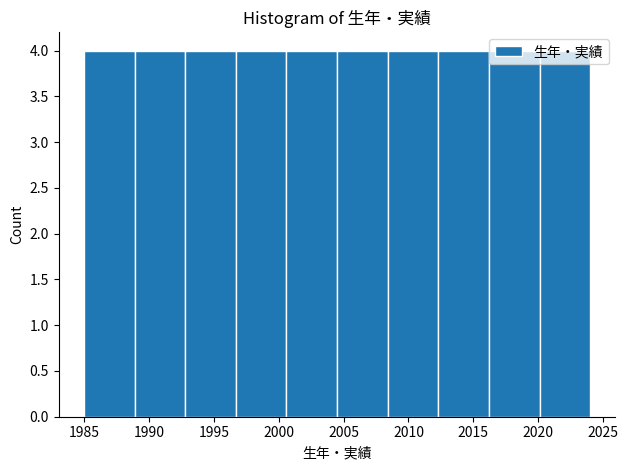

Reading left to right, list every bar in this chart as the range it spans on the x-axis followed by its height. Neither the bar edges nor the heights are printed on the chart, so give them approximately, as read against the axes.

1985.0 to 1988.9: 4
1988.9 to 1992.8: 4
1992.8 to 1996.7: 4
1996.7 to 2000.6: 4
2000.6 to 2004.5: 4
2004.5 to 2008.4: 4
2008.4 to 2012.3: 4
2012.3 to 2016.2: 4
2016.2 to 2020.1: 4
2020.1 to 2024.0: 4